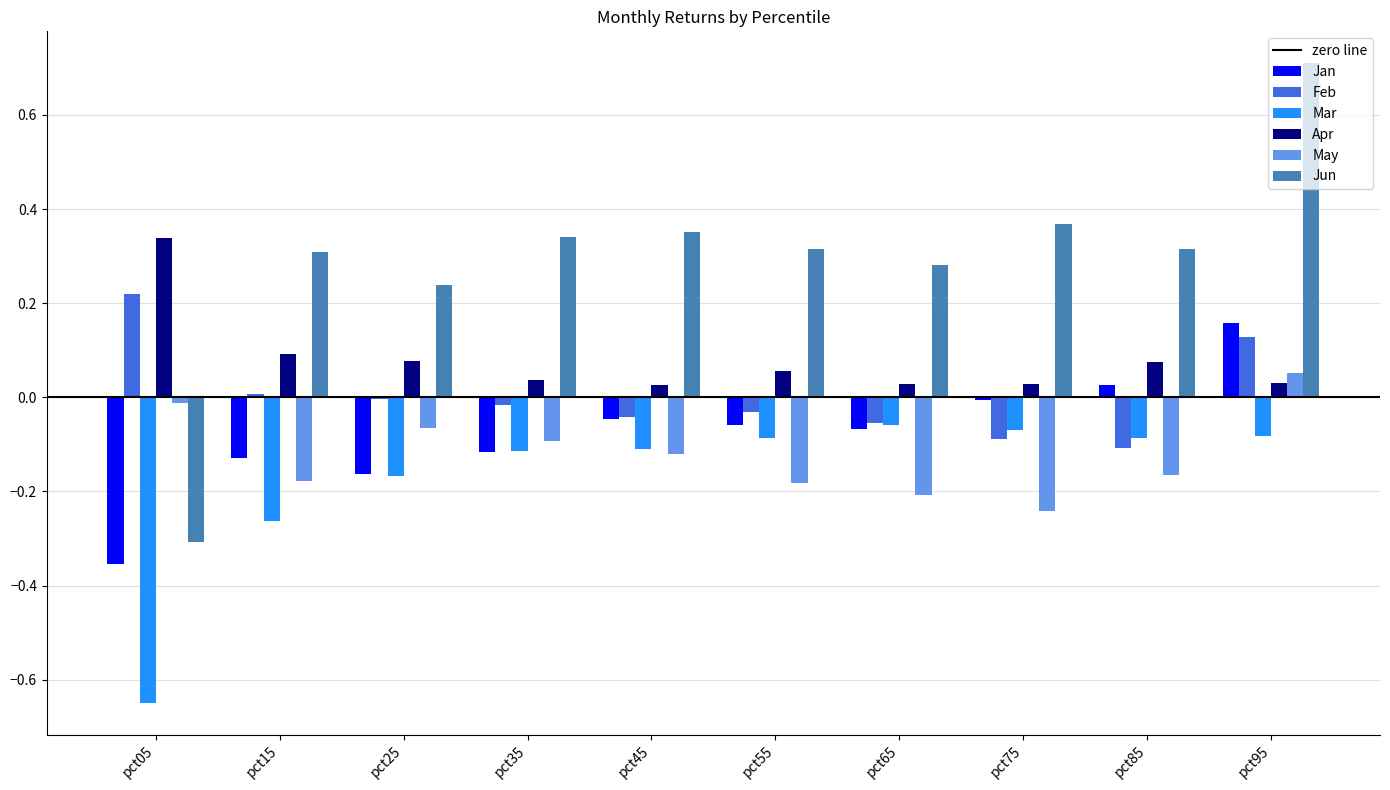

Which category has the highest value across all series?

pct95